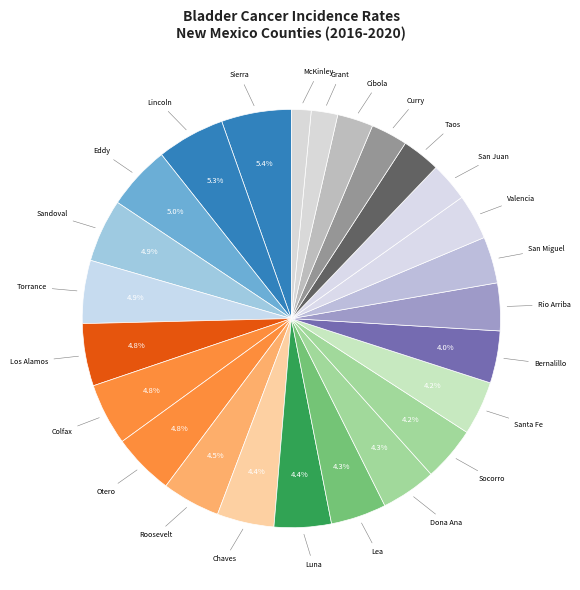

Count the number of slices in the pie.

25